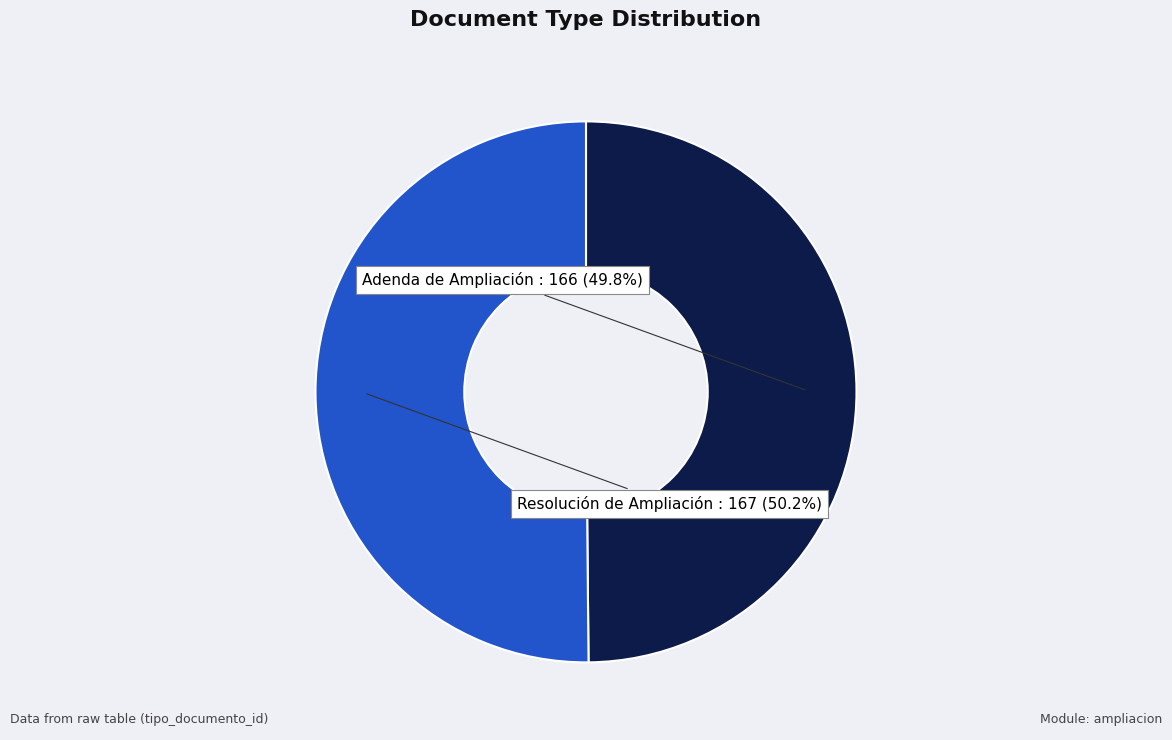

Does any single category account for the majority?

Yes